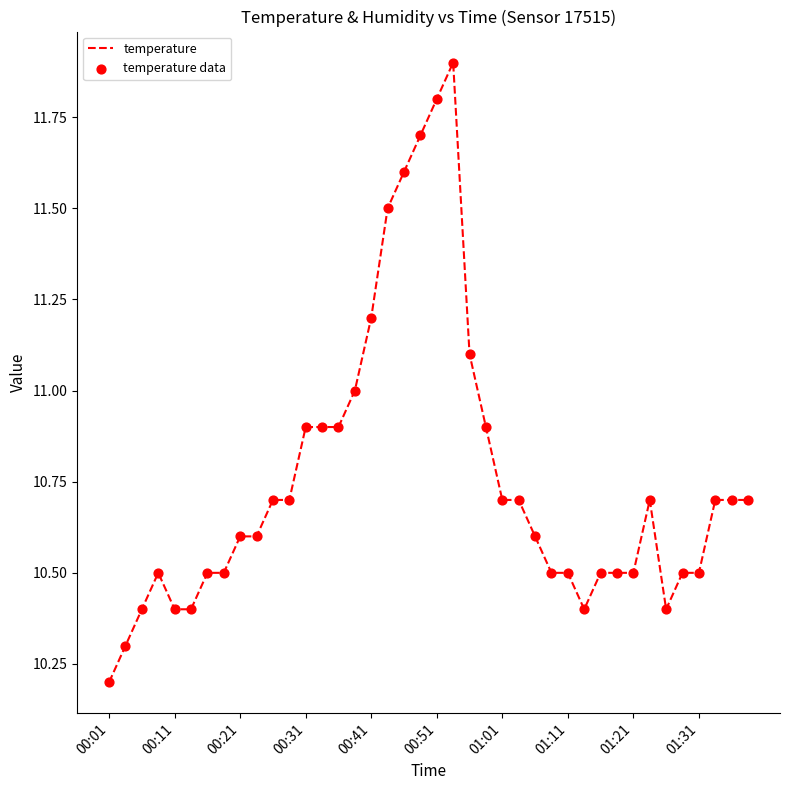

What is the maximum value shown in the chart?

11.9